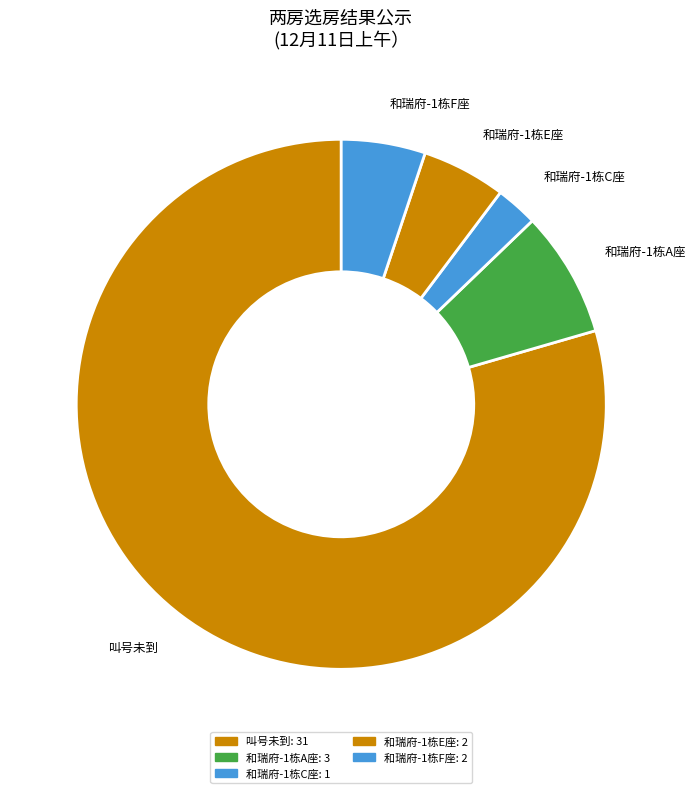

Is it true that 叫号未到 is 70% of the pie?

False